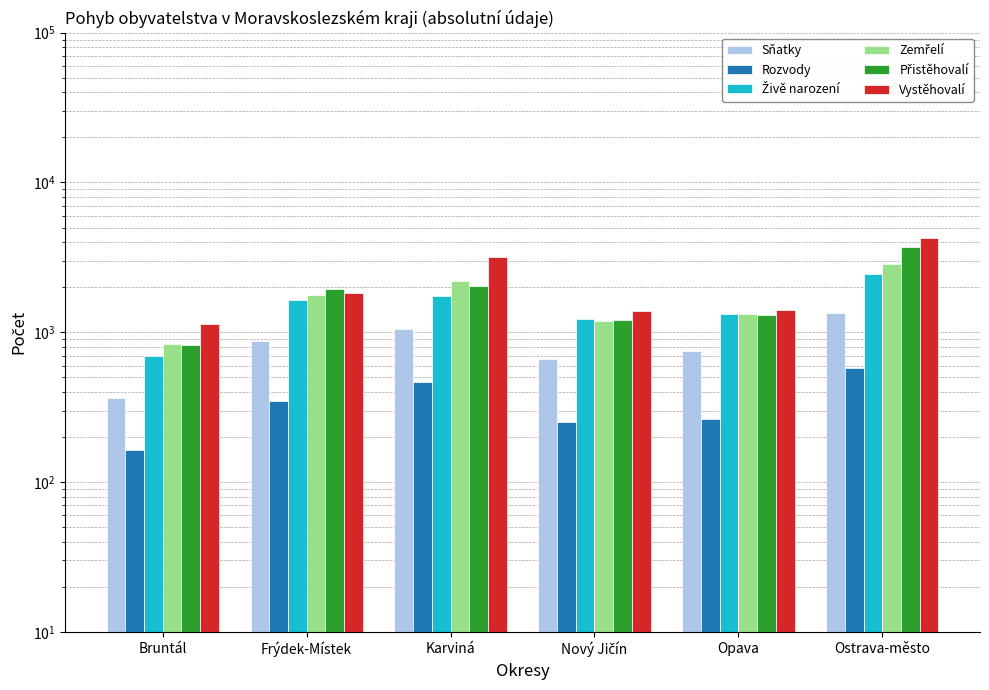

How many values in the Vystěhovalí series exceed 1831?

2